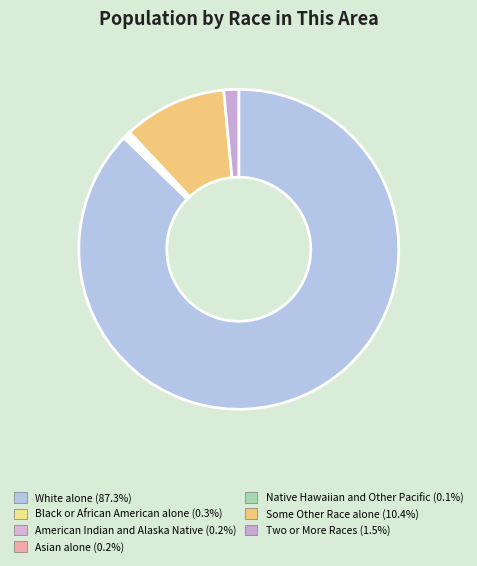

Which category accounts for the majority?

White alone